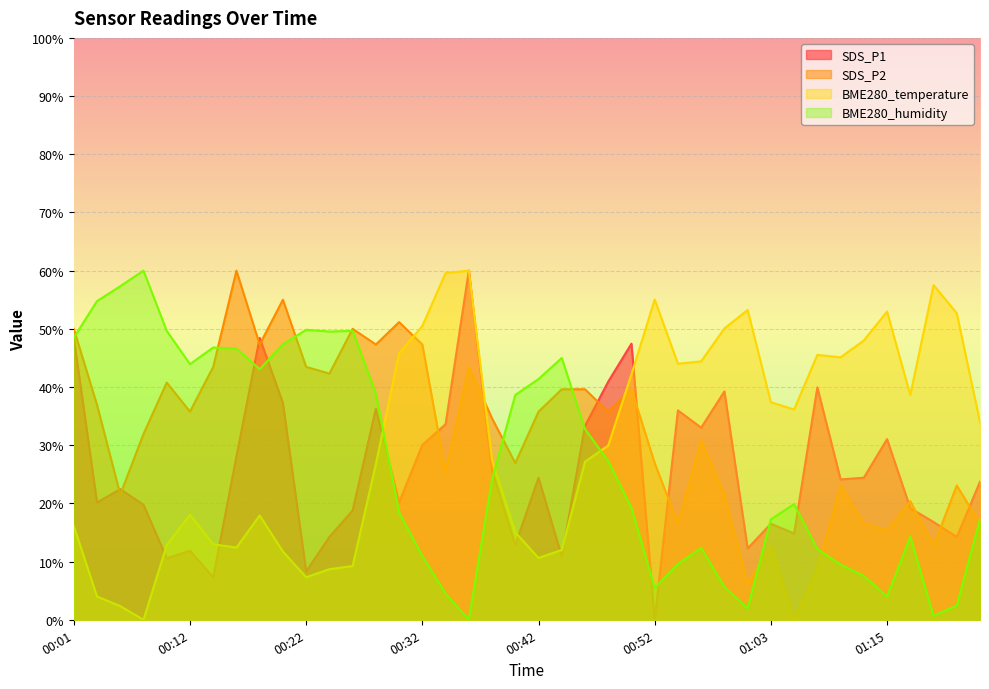

After their last crossing, which series has the higher values: BME280_temperature or SDS_P2?

BME280_temperature